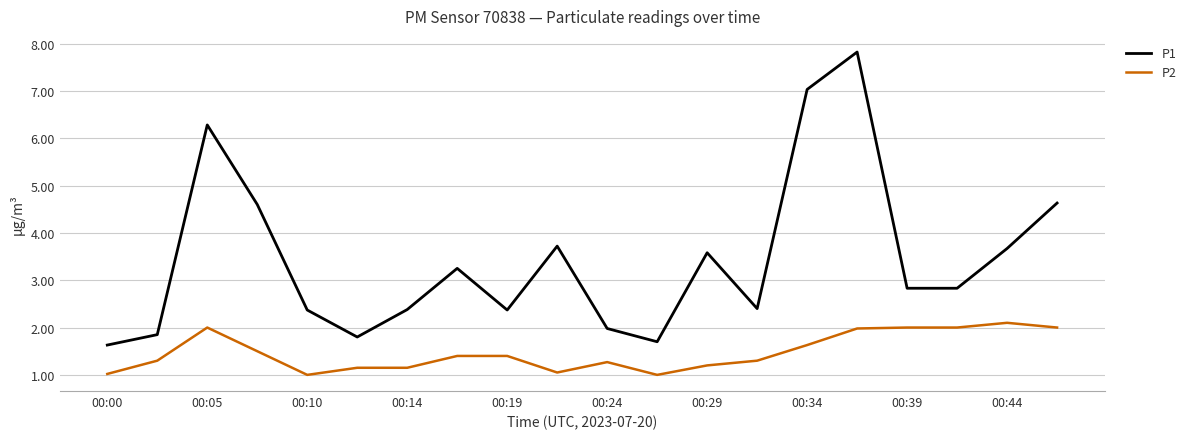

List the series in order of their peak value, lowest first.

P2, P1